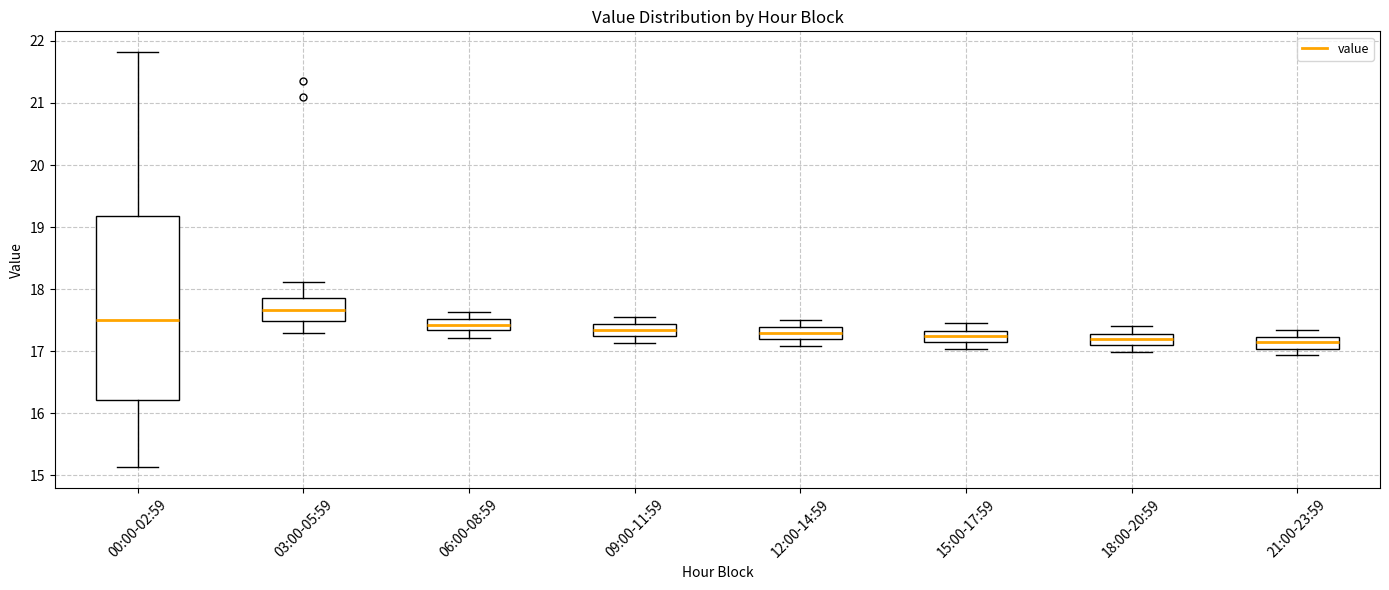

Reading left to right, transcribe this box plot: for each box, give where its median line is, the range the box spans, and where its two whiskers end, as read against the y-axis. The values are not printed on the chart, so give them approximately, as read against the axis.

00:00-02:59: median 17.5, box 16.2 to 19.2, whiskers 15.1 to 21.8
03:00-05:59: median 17.7, box 17.5 to 17.9, whiskers 17.3 to 18.1
06:00-08:59: median 17.4, box 17.3 to 17.5, whiskers 17.2 to 17.6
09:00-11:59: median 17.4 (inside the box), box 17.2 to 17.4, whiskers 17.1 to 17.6
12:00-14:59: median 17.3, box 17.2 to 17.4, whiskers 17.1 to 17.5
15:00-17:59: median 17.3 (inside the box), box 17.1 to 17.3, whiskers 17.0 to 17.5
18:00-20:59: median 17.2, box 17.1 to 17.3, whiskers 17.0 to 17.4
21:00-23:59: median 17.2 (inside the box), box 17.0 to 17.2, whiskers 16.9 to 17.4